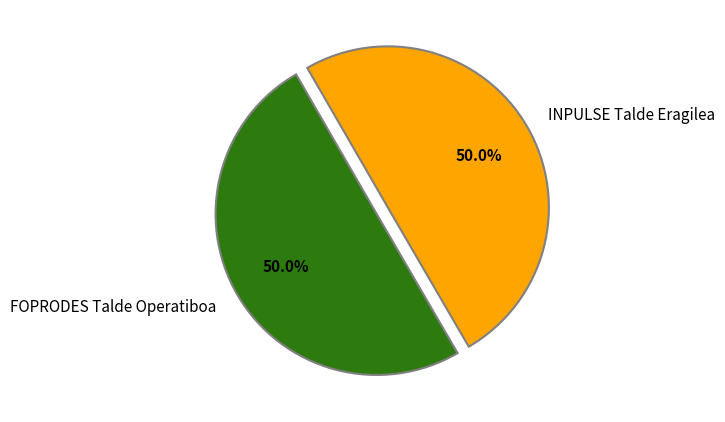

To the nearest percent, what is the combined percentage of FOPRODES Talde Operatiboa and INPULSE Talde Eragilea?

100%